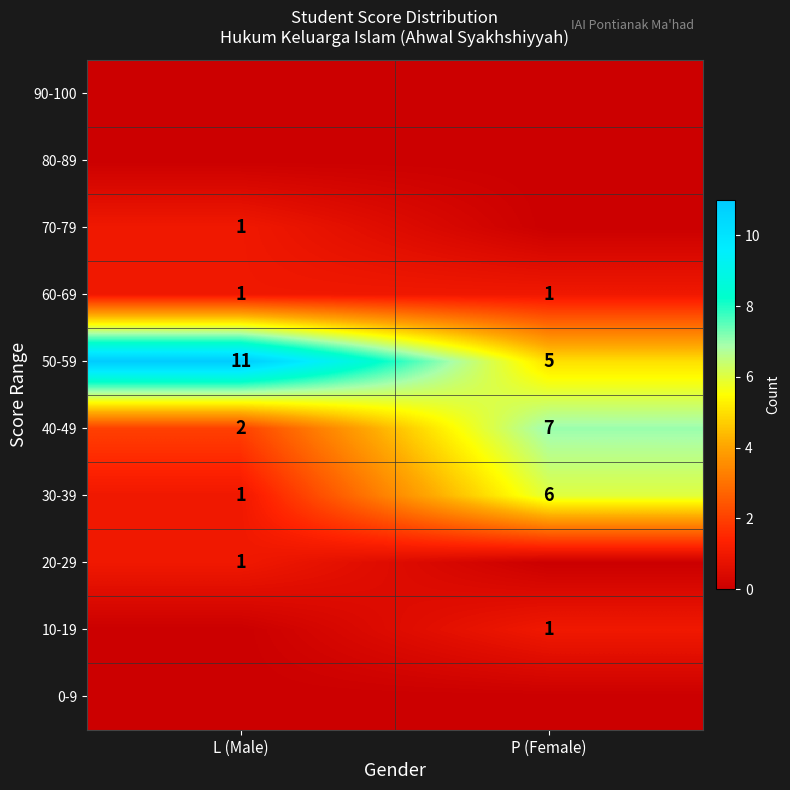

At which label does 30-39 reach its minimum?

L (Male)